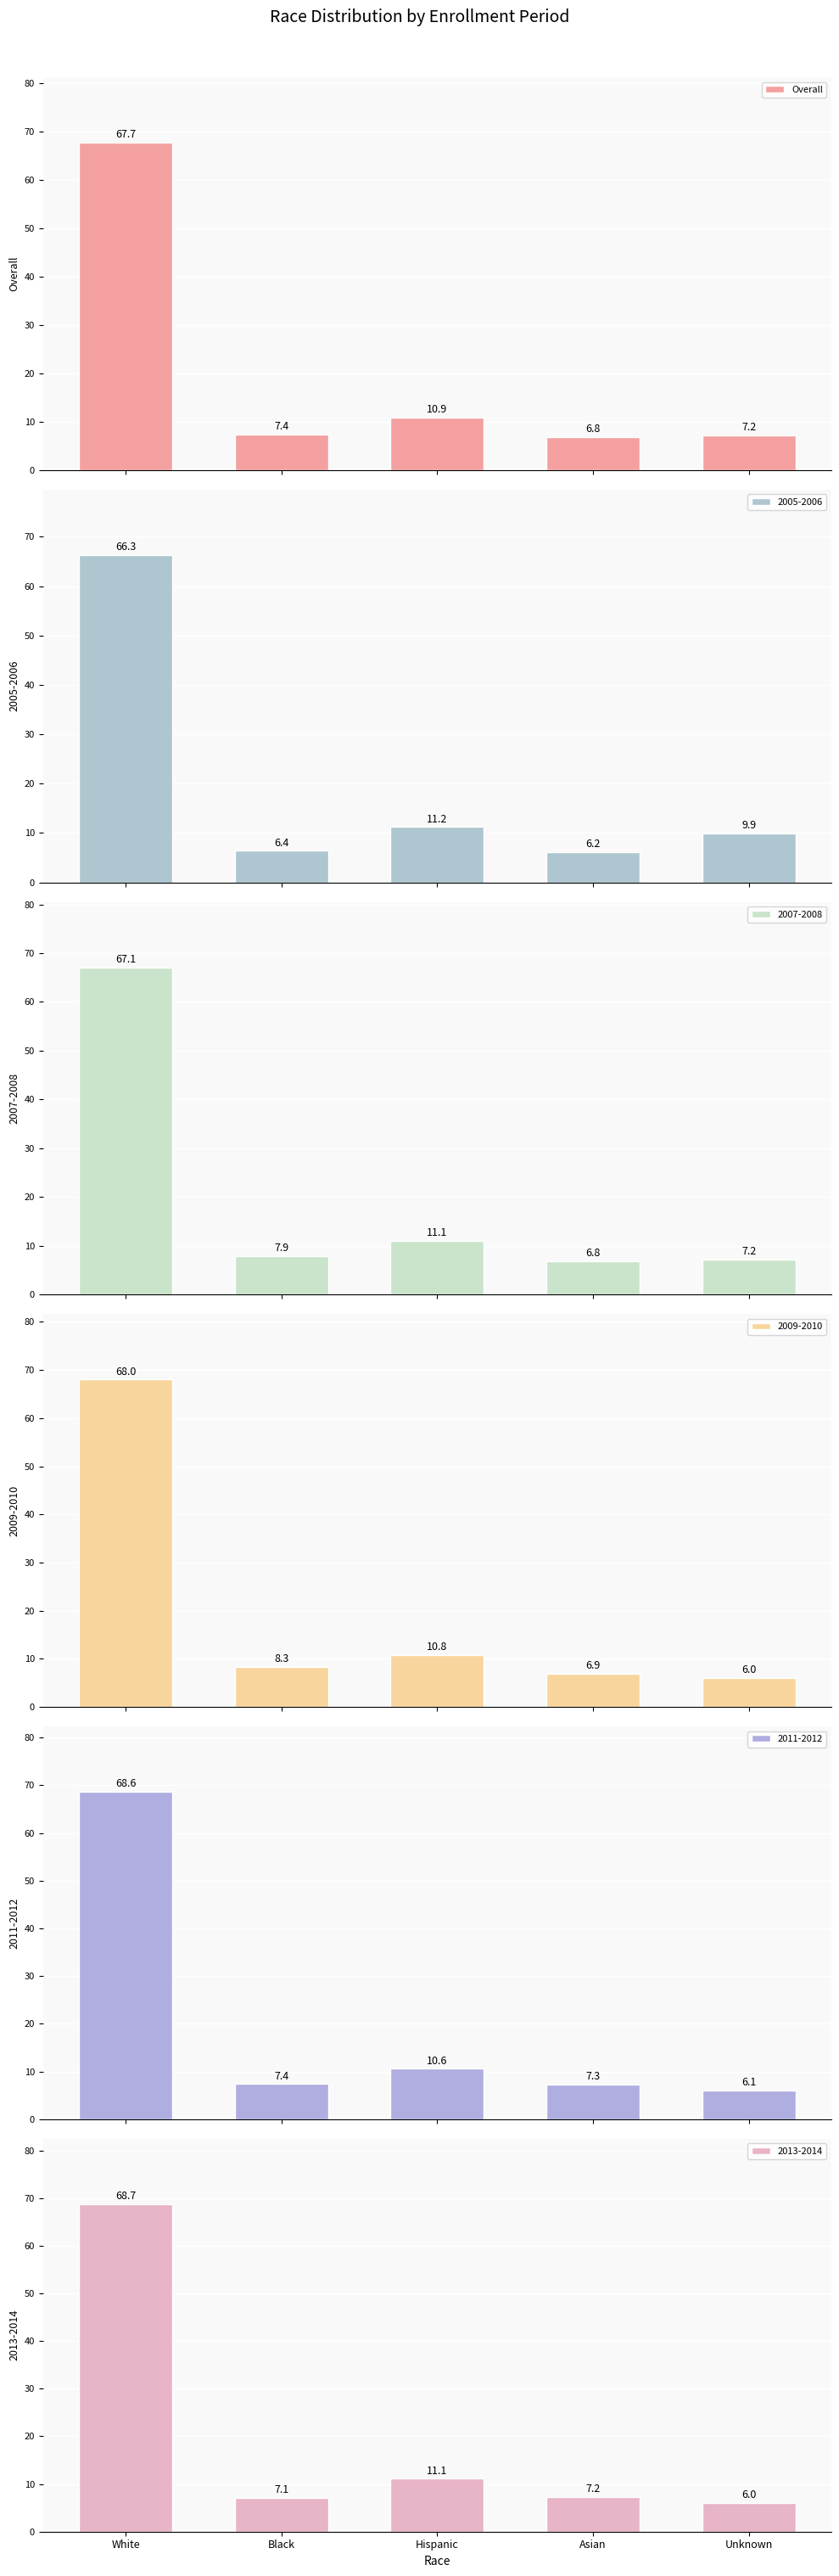

Which category has the highest value across all series?

White